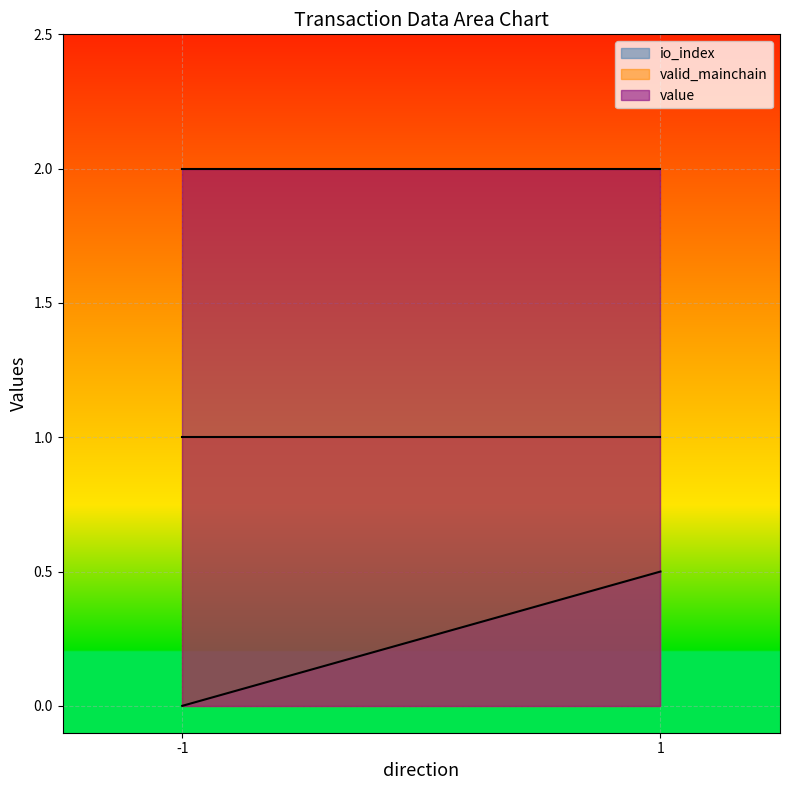

True or false: value and io_index cross at least once.

False